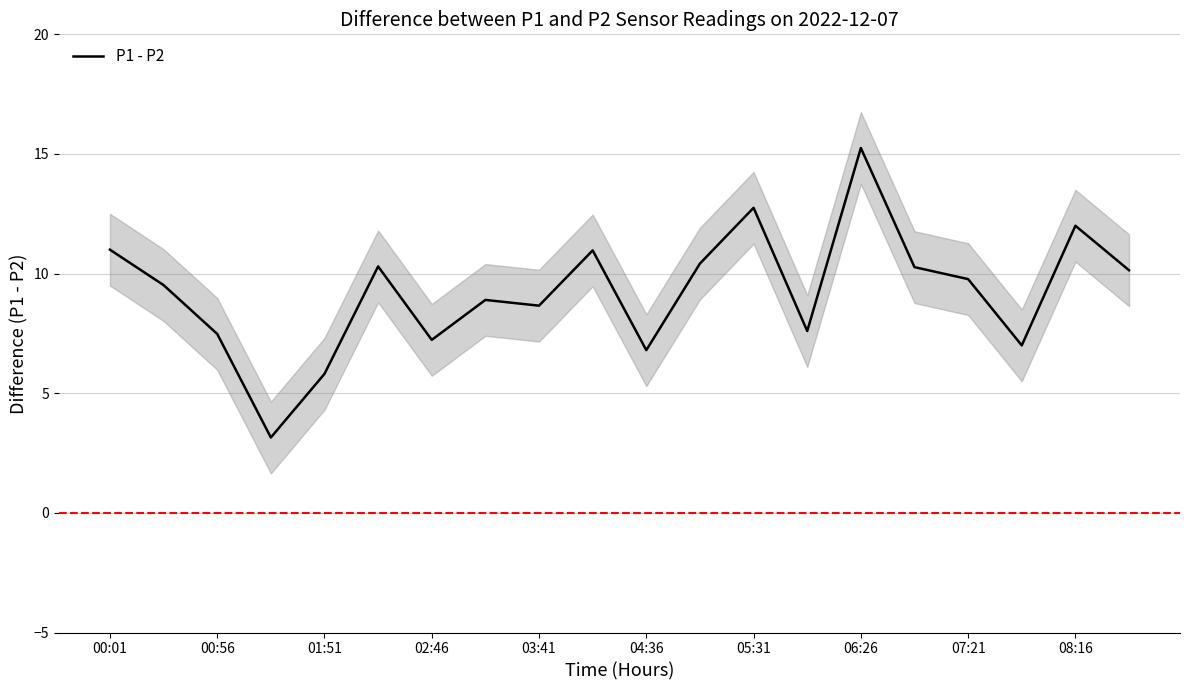

What is the approximate value at 11?

10.4